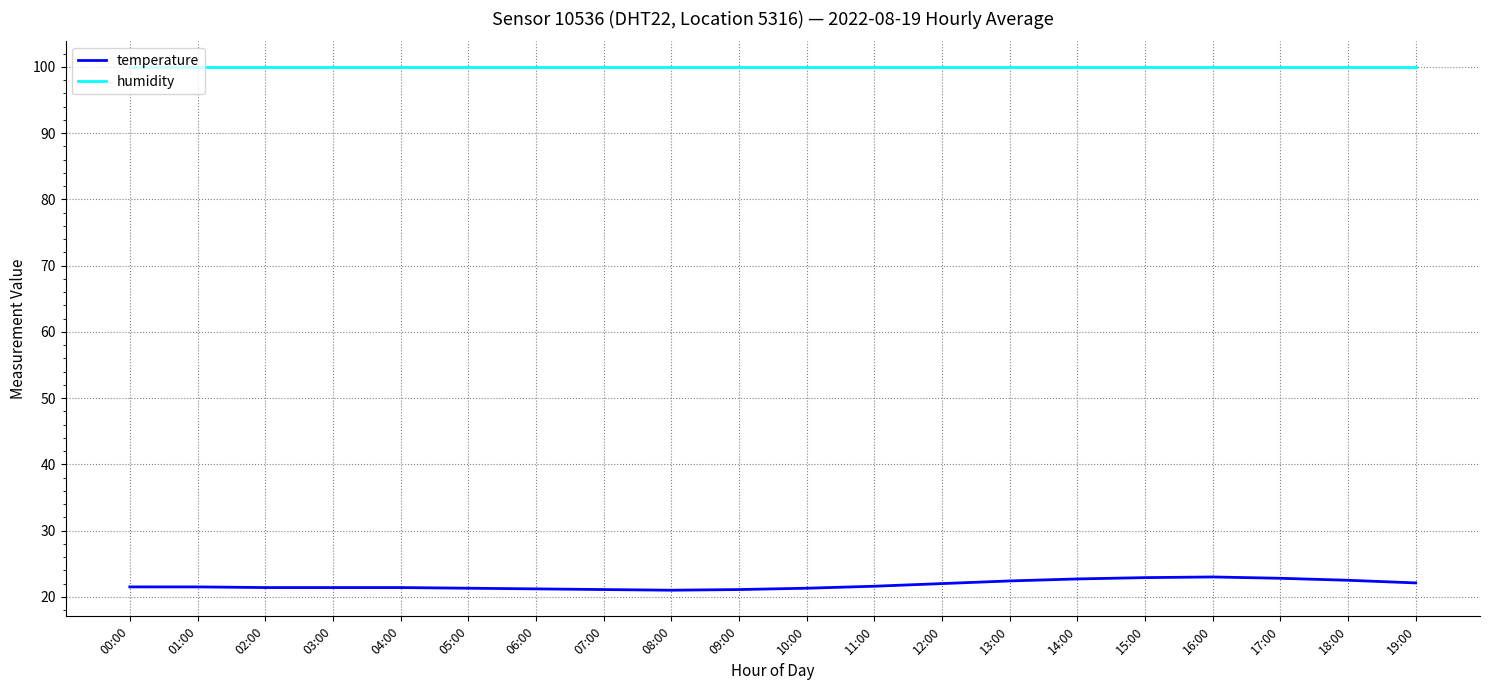

Is this an area chart (filled region under the line)?

No